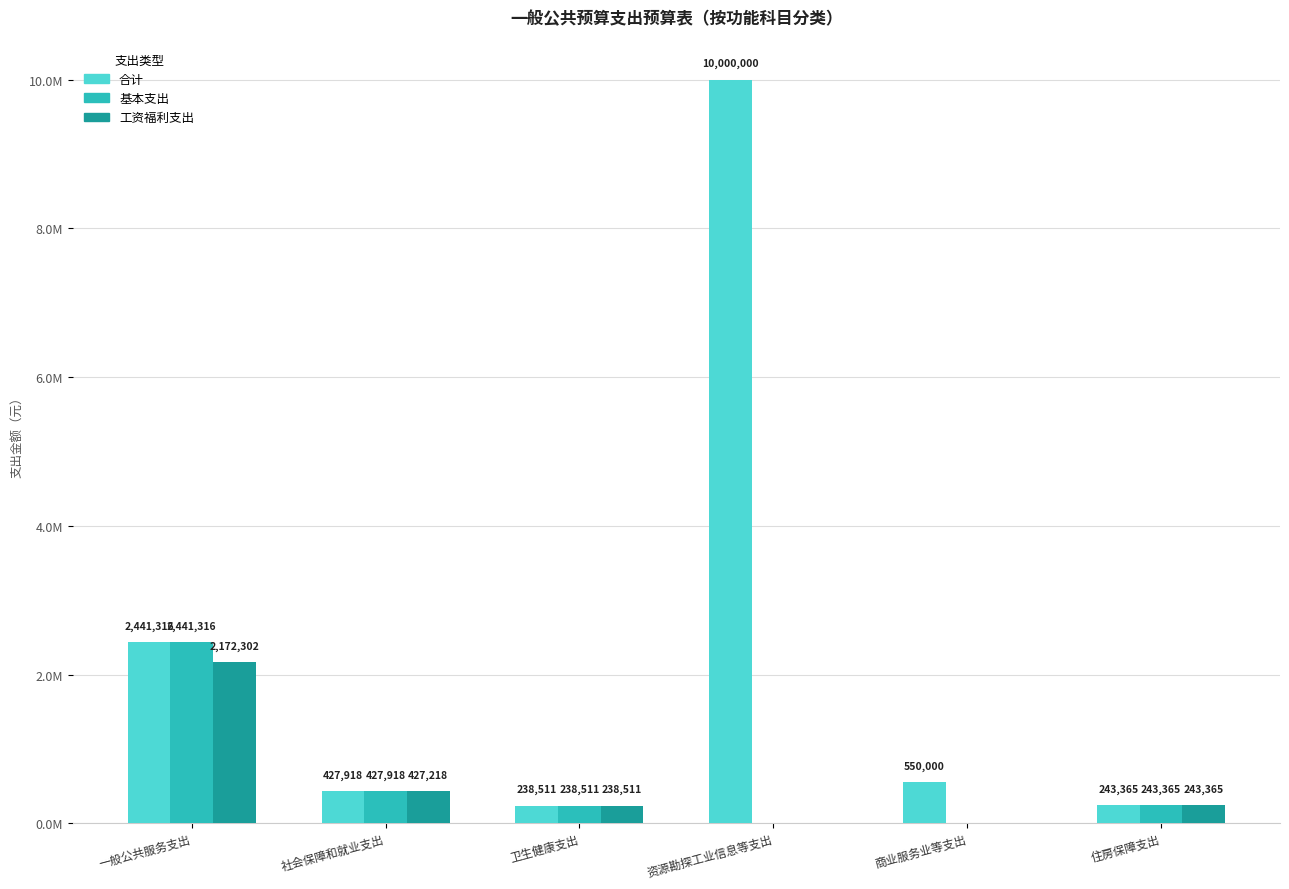

At which label does 合计 first exceed 550000?

一般公共服务支出